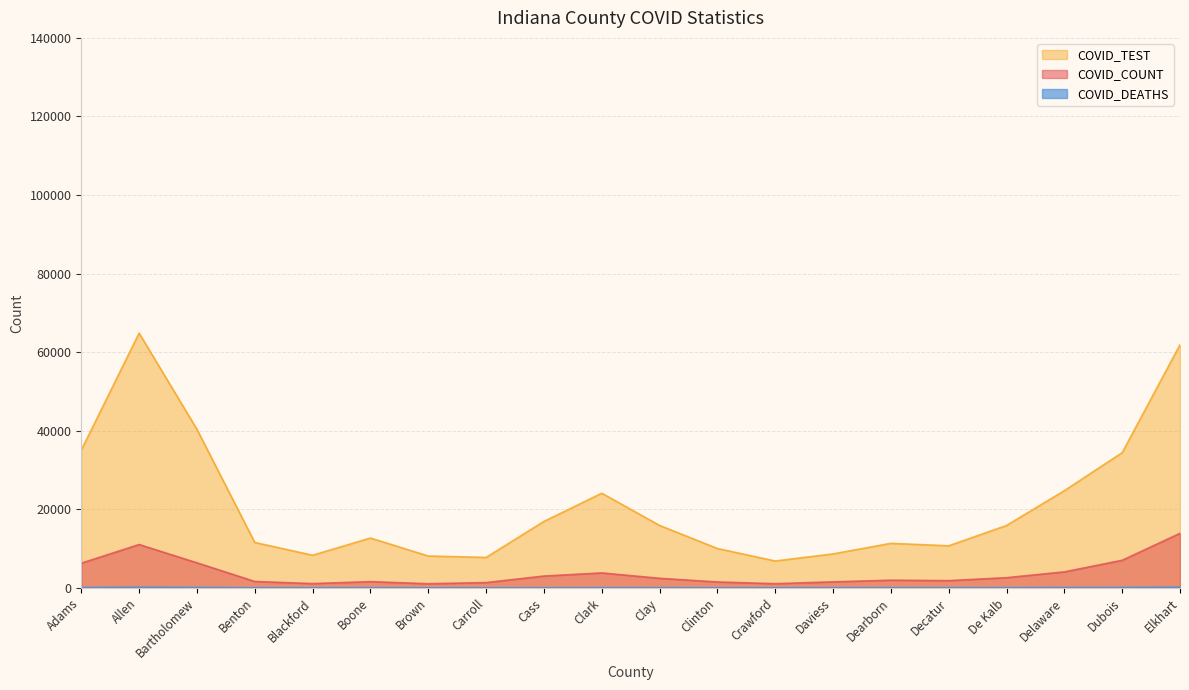

At which category does COVID_TEST reach its first local peak?

Allen